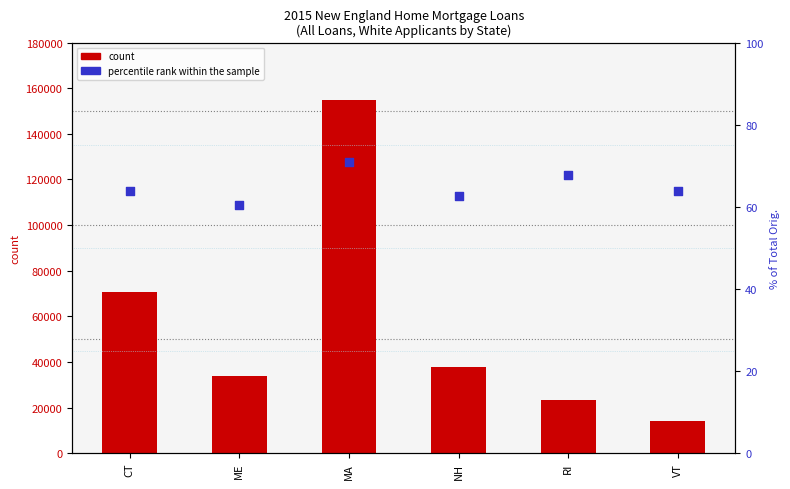

Which series contains the lowest Y value?

% of total orig.